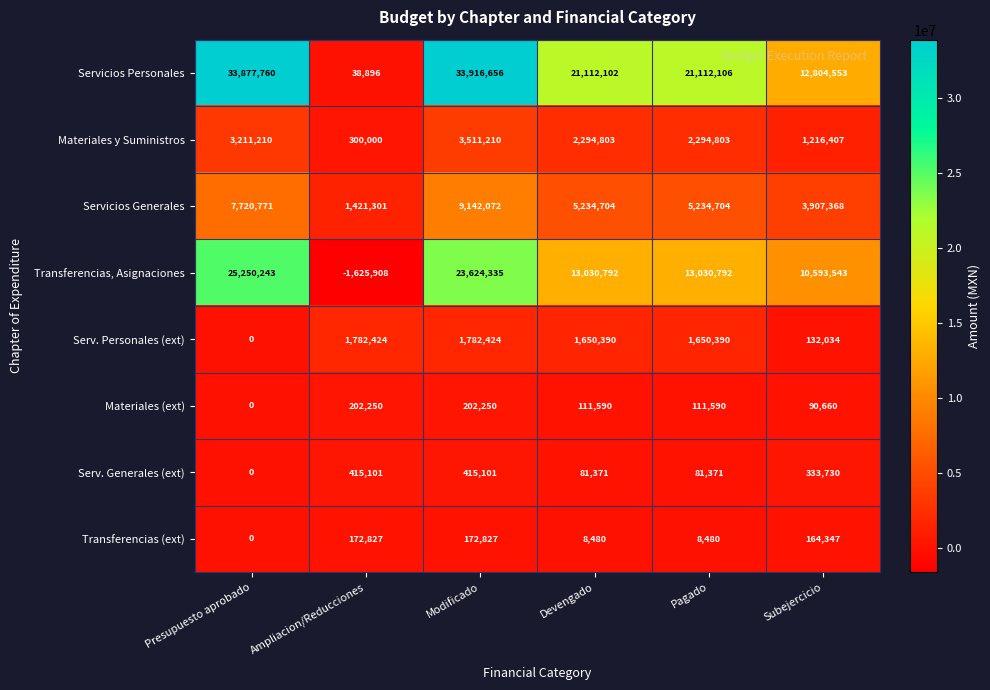

What is the total value across all series at Devengado?

43524232